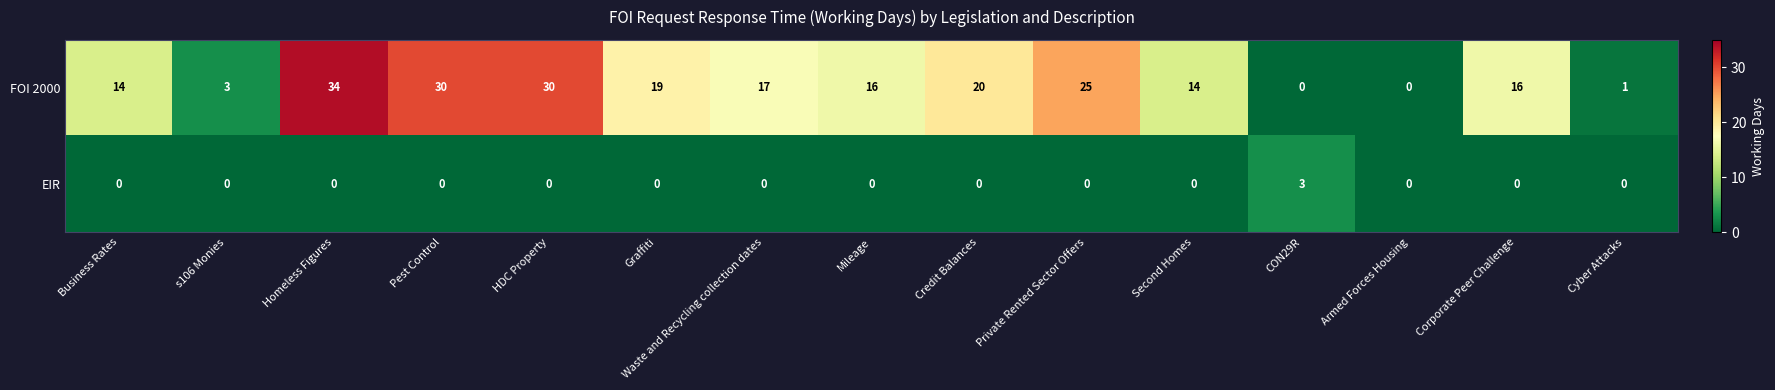

List the series in order of their peak value, lowest first.

EIR, FOI 2000